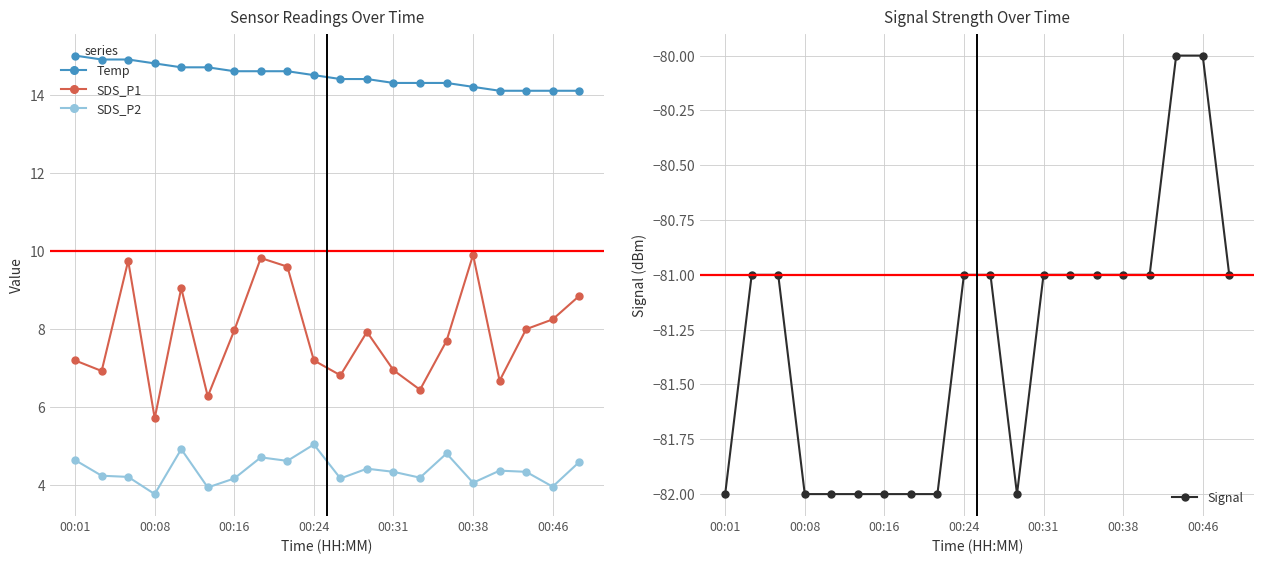

What is the difference between the maximum and minimum values in the SDS_P2 series?

1.3